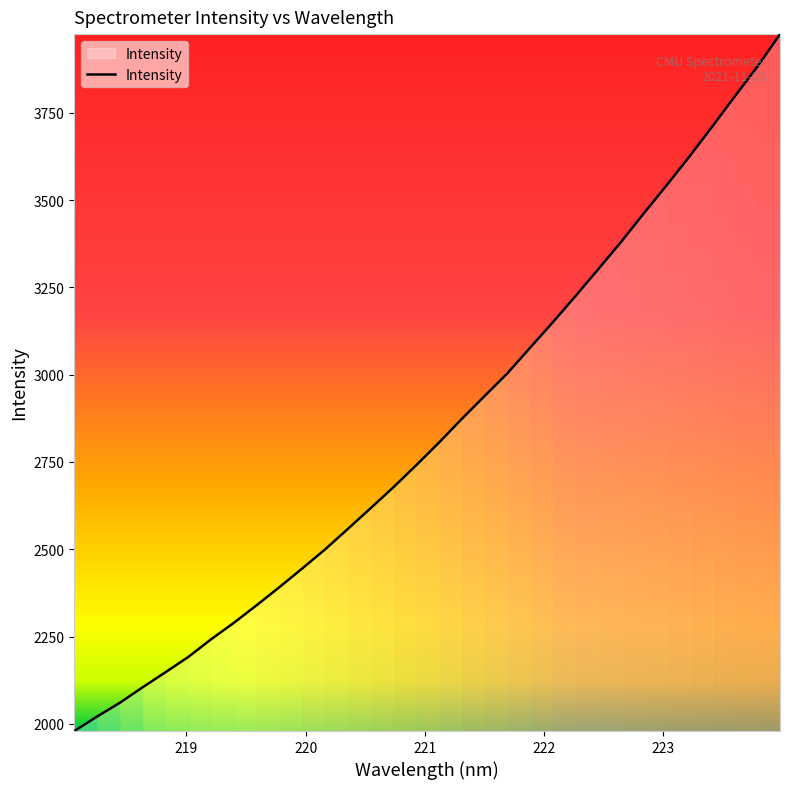

What is the minimum value shown in the chart?

1979.3